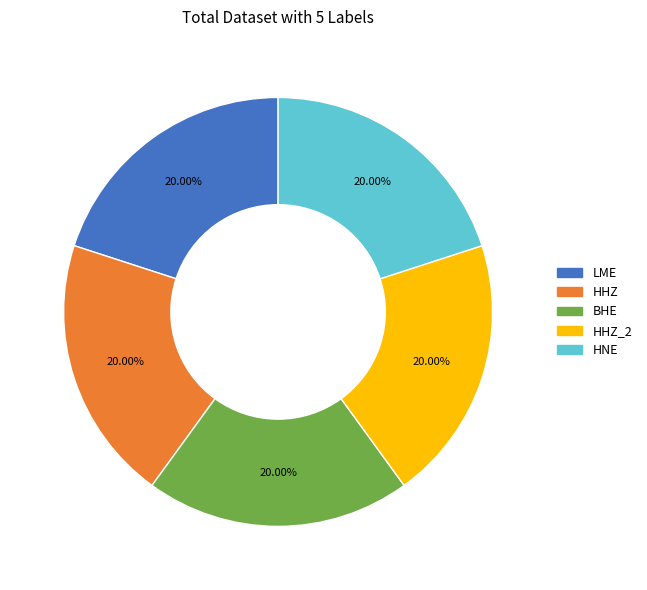

To the nearest percent, what is the average slice percentage?

20%